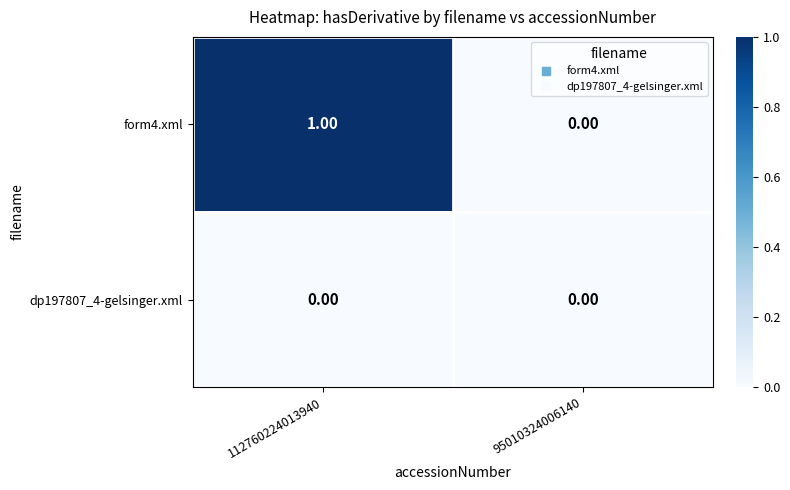

List the series in order of their peak value, lowest first.

dp197807_4-gelsinger.xml, form4.xml